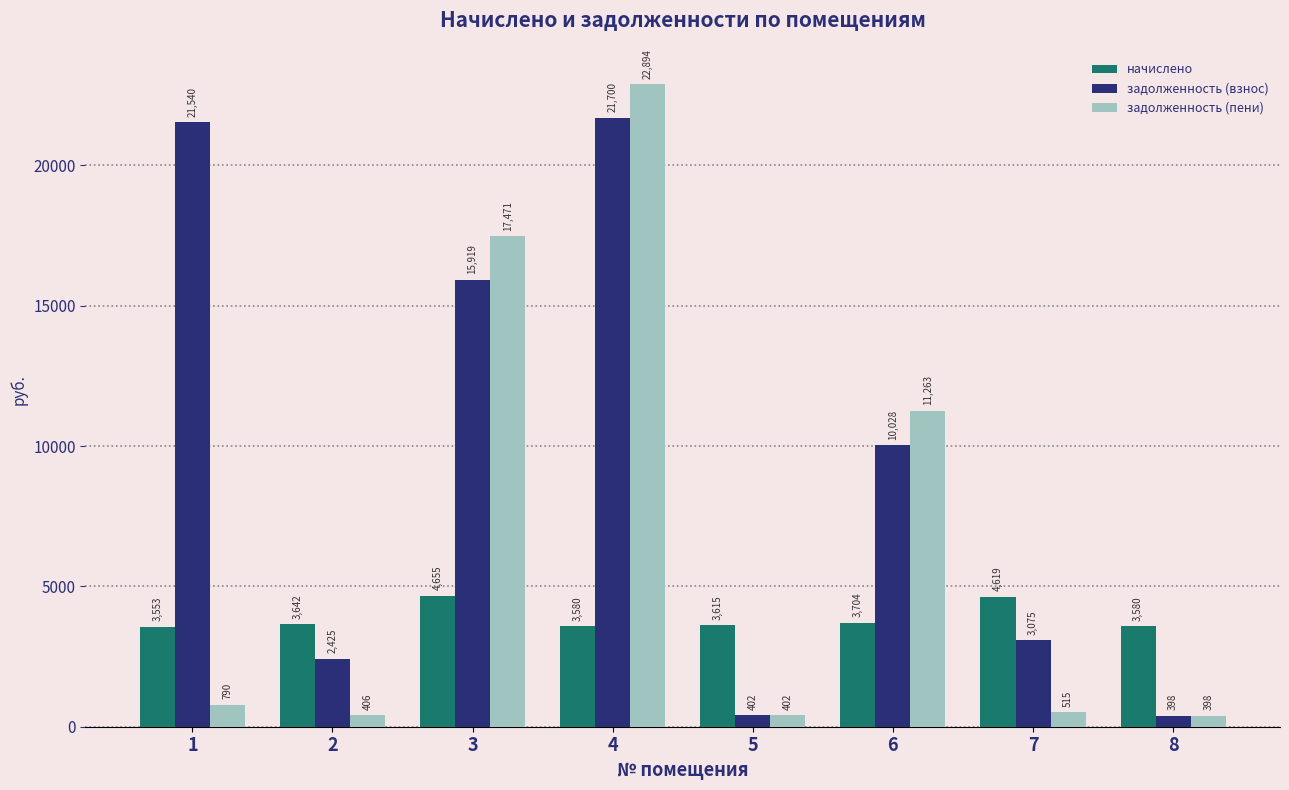

Rank the series by their average value, from lowest to highest.

начислено, задолженность (пени), задолженность (взнос)